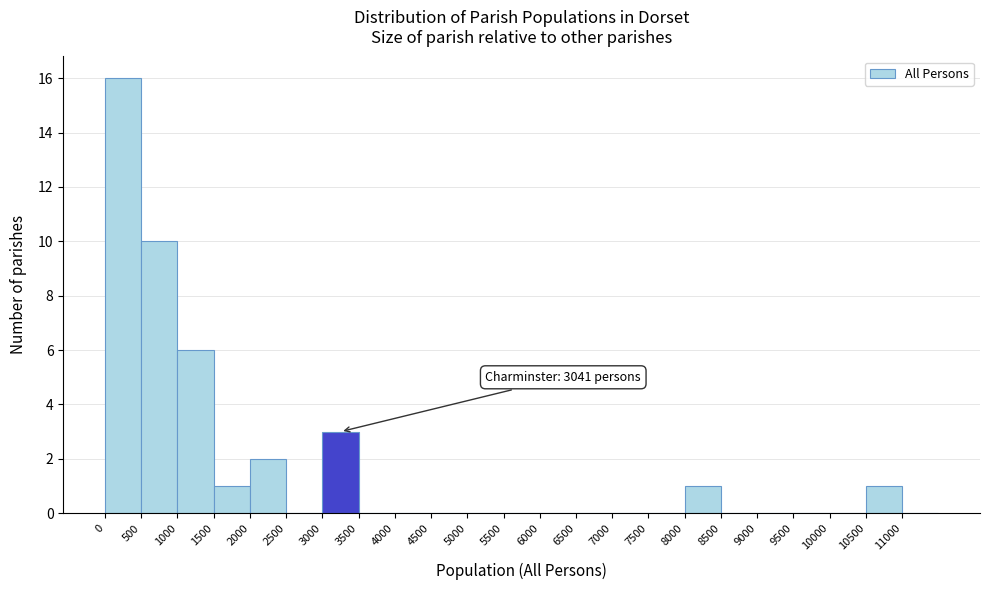

Which range on the x-axis has the tallest bar?

0 to 500